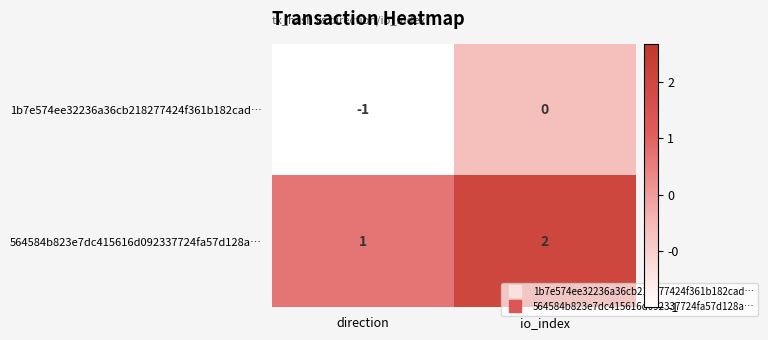

How many negative values does the 1b7e574ee32236a36cb218277424f361b182cad… series have?

1